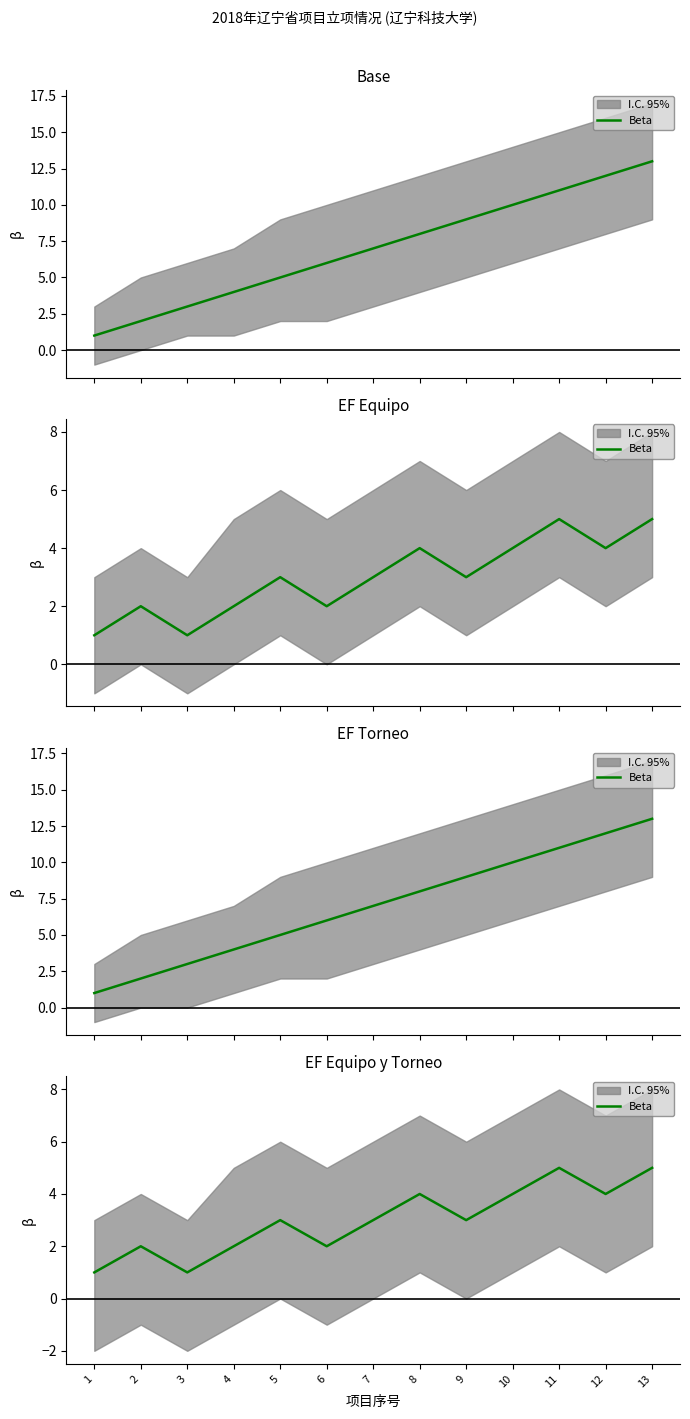

True or false: the data has more than 1 interior local peaks.

True